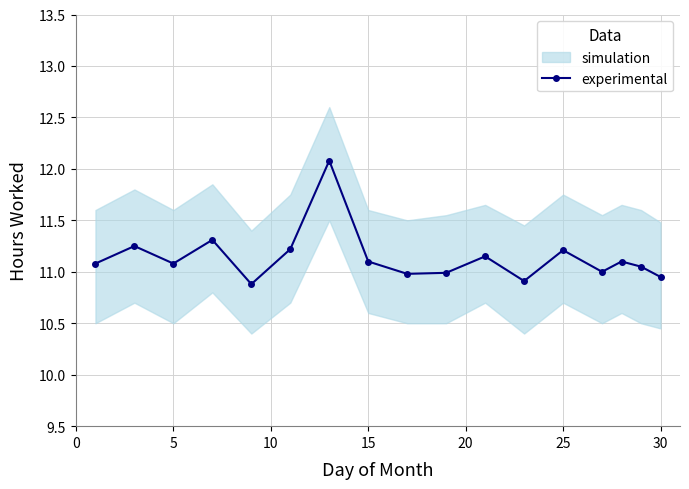

The experimental series shows 11.2 at 25. True or false?

True